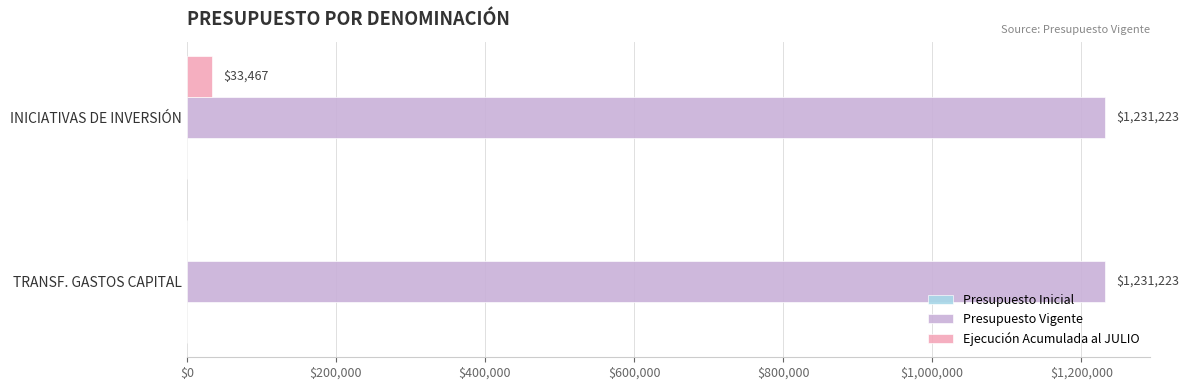

At which category is the sum across all series the highest?

INICIATIVAS DE INVERSIÓN